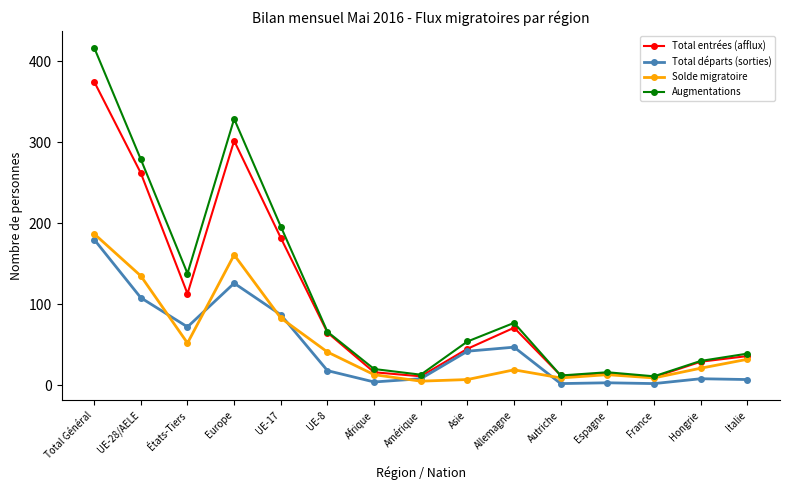

At Europe, list the series in order from largest to smallest.

Augmentations, Total entrées (afflux), Solde migratoire, Total départs (sorties)